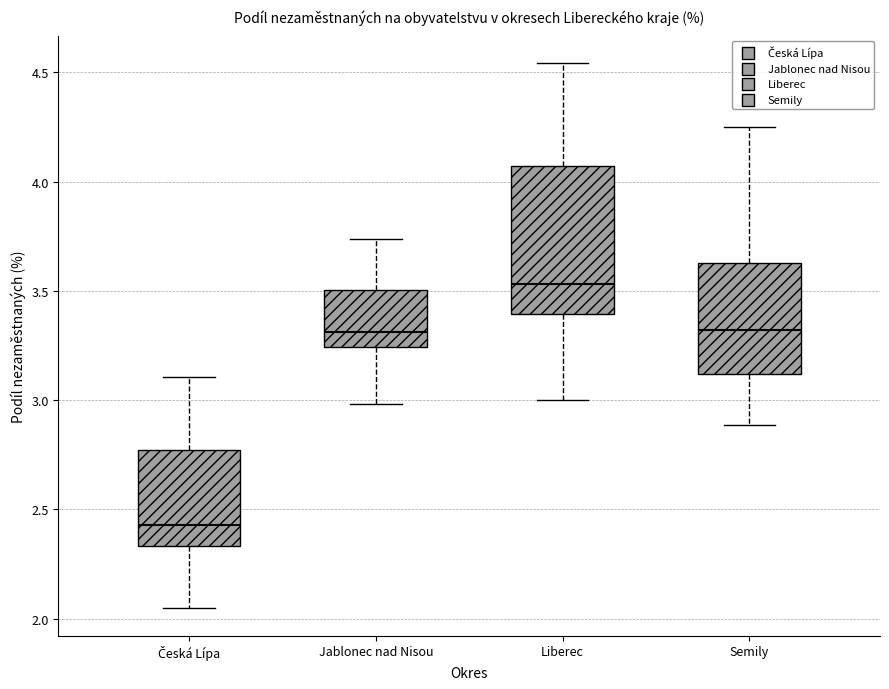

Comparing the boxes themselves (not the whiskers), which one is the tallest?

Liberec